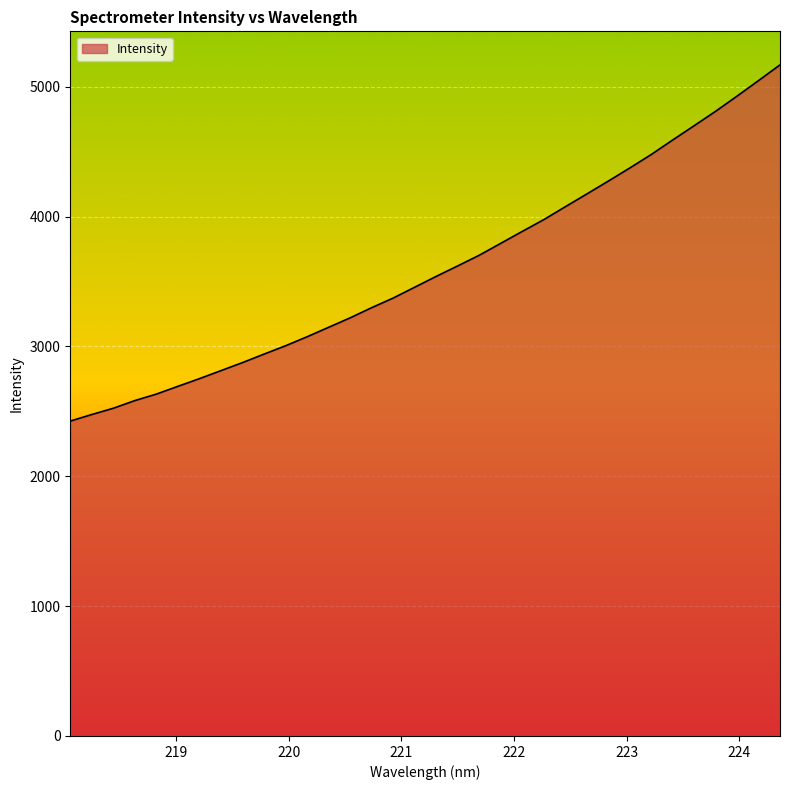

What is the difference between the maximum and minimum values?

2743.1